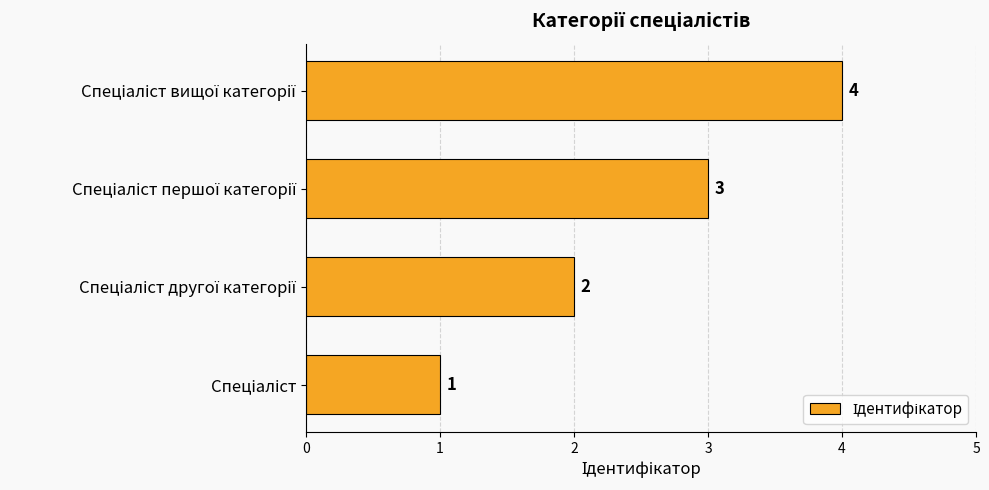

What is the maximum value shown in the chart?

4